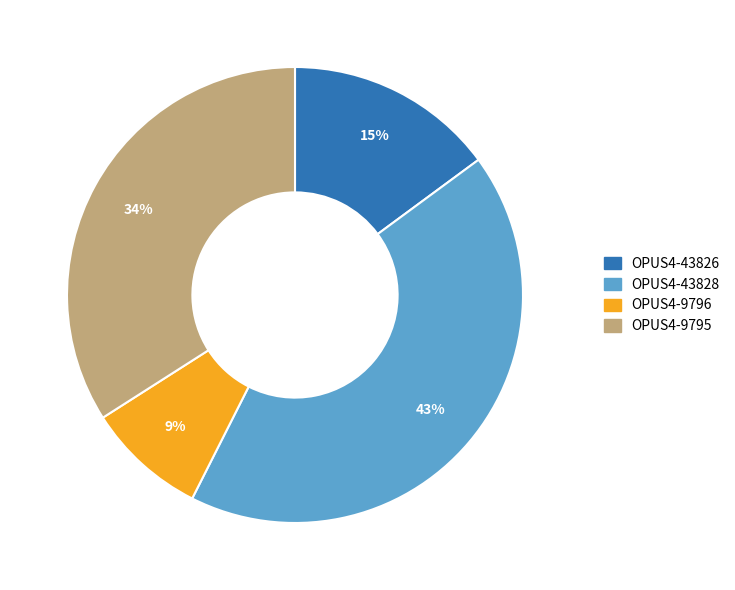

Which slice is the largest?

OPUS4-43828